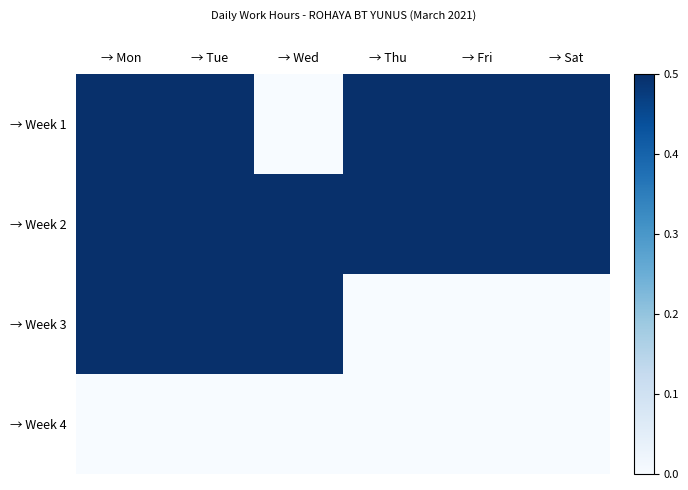

Rank the series by their maximum value, from highest to lowest.

→ Week 3, → Week 1, → Week 2, → Week 4